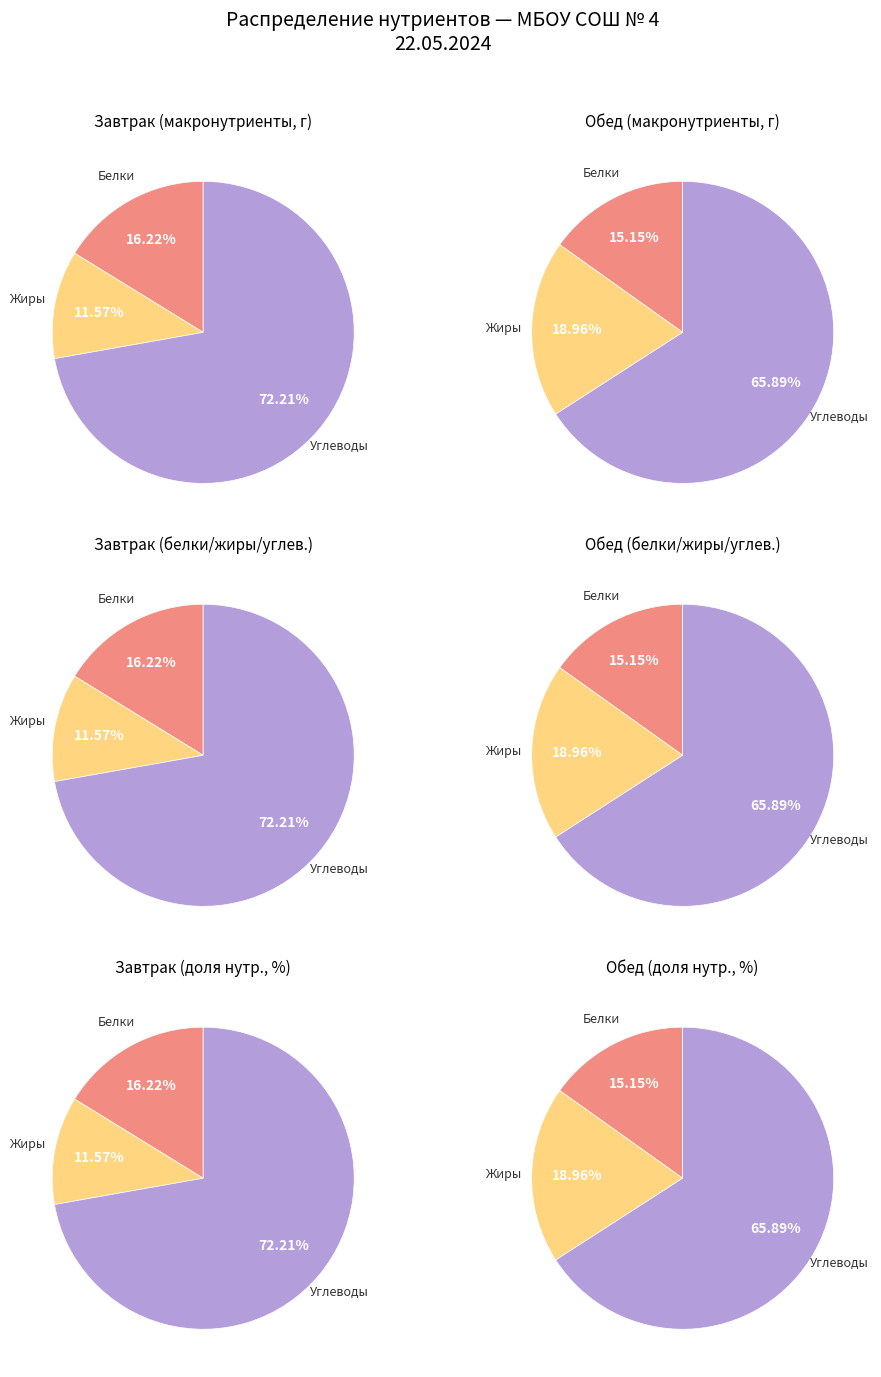

True or false: Белки accounts for 1% of the total.

False